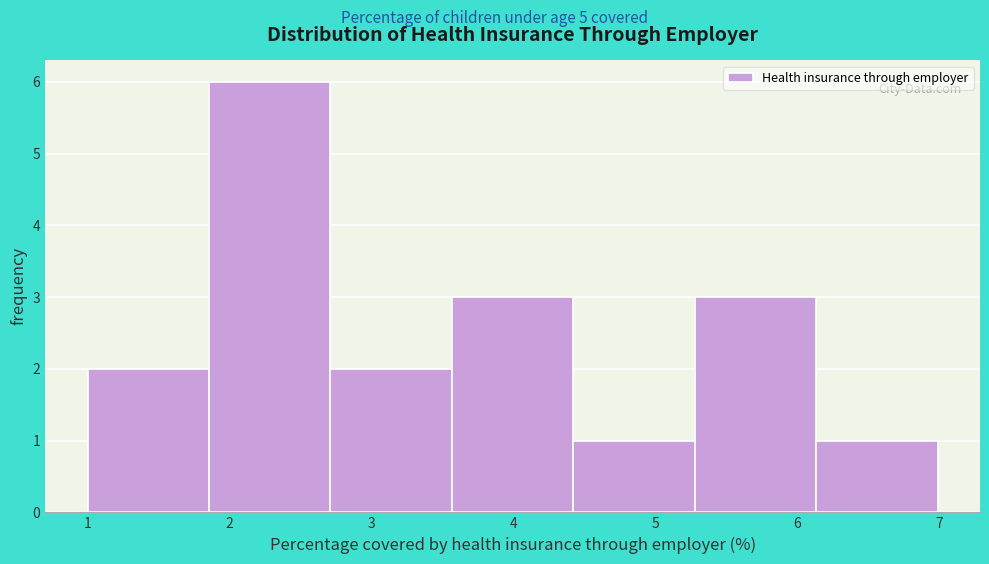

Reading left to right, transcribe this chart: for each bar, give the range it covers on the x-axis and its height. Neither the bar edges nor the heights are printed on the chart, so give them approximately, as read against the axes.

1.0 to 1.9: 2
1.9 to 2.7: 6
2.7 to 3.6: 2
3.6 to 4.4: 3
4.4 to 5.3: 1
5.3 to 6.1: 3
6.1 to 7.0: 1